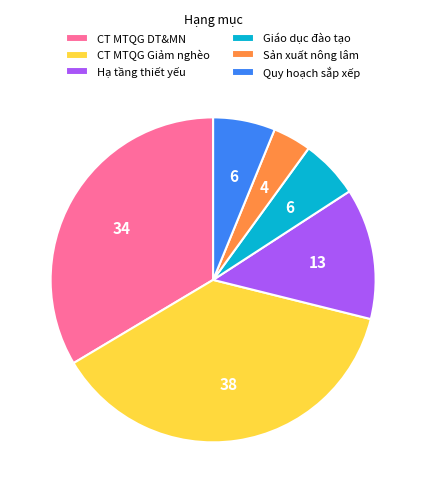

How many segments does this pie chart have?

6